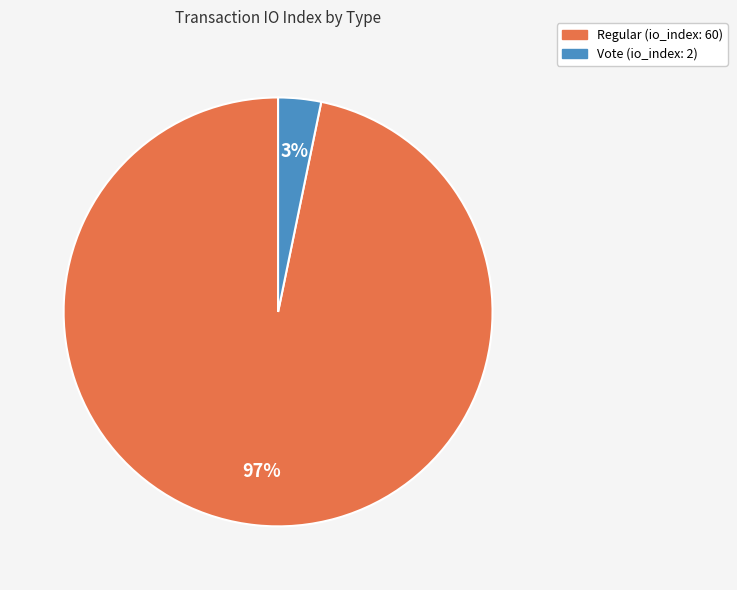

Which slice is the smallest?

Vote